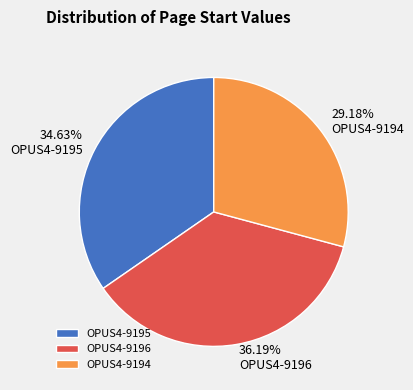

To the nearest percent, what percentage of the pie is OPUS4-9195?

35%